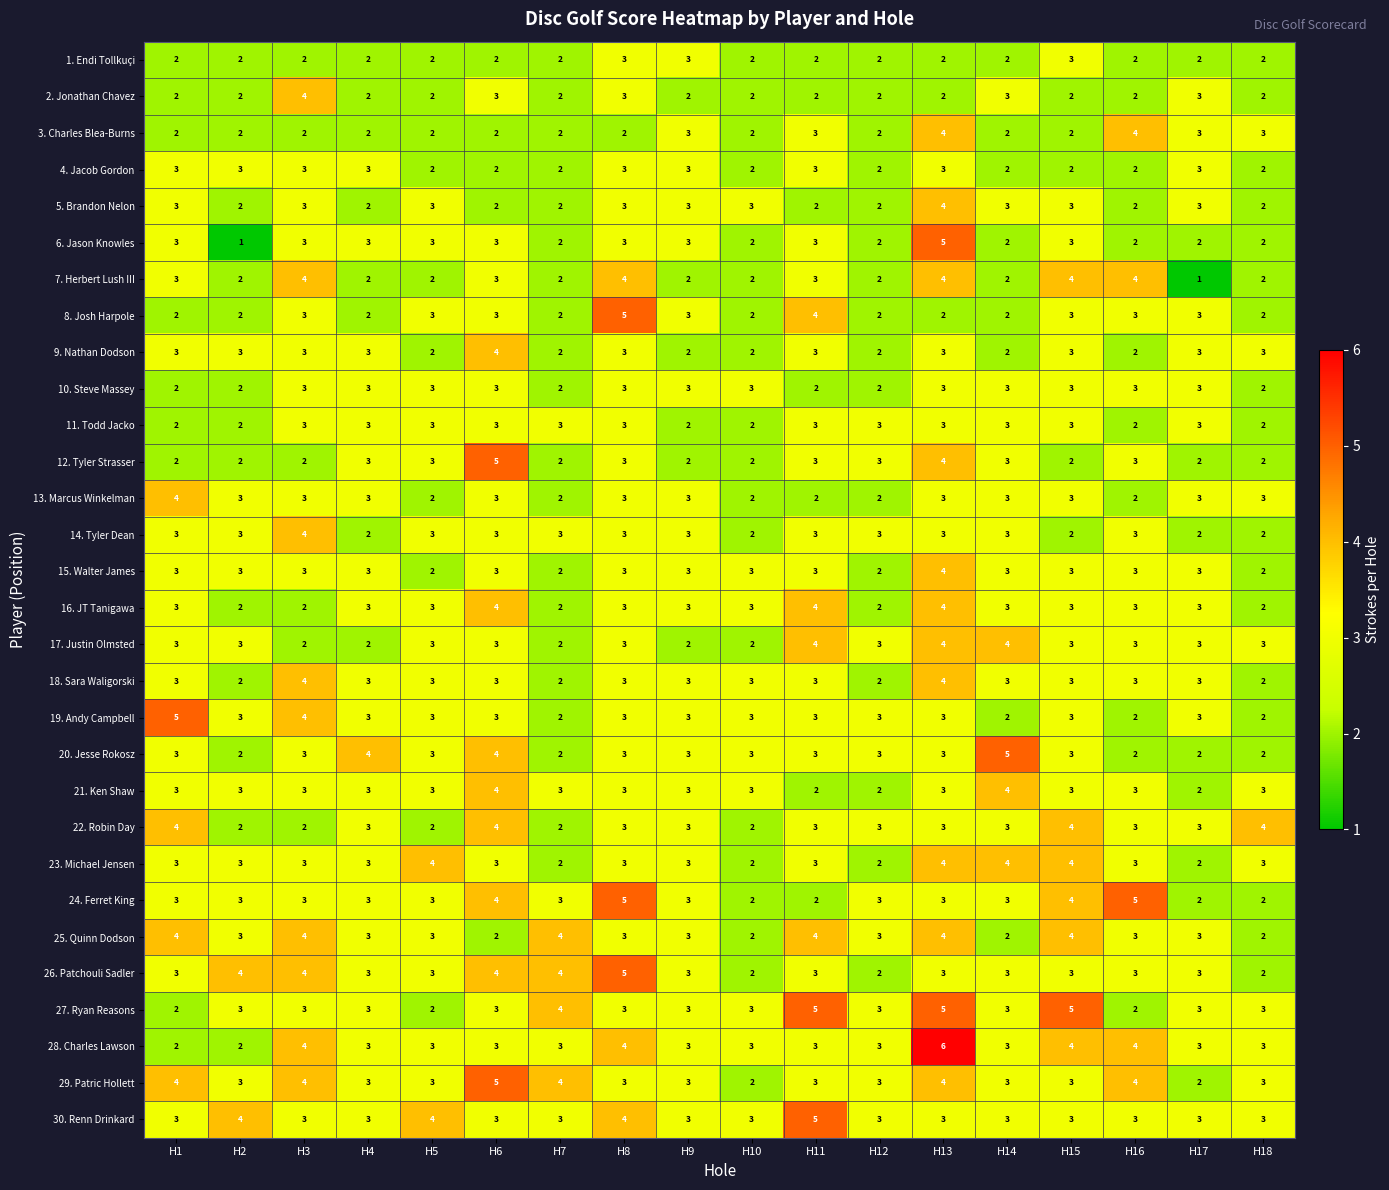

How many distinct data groups are displayed?

30